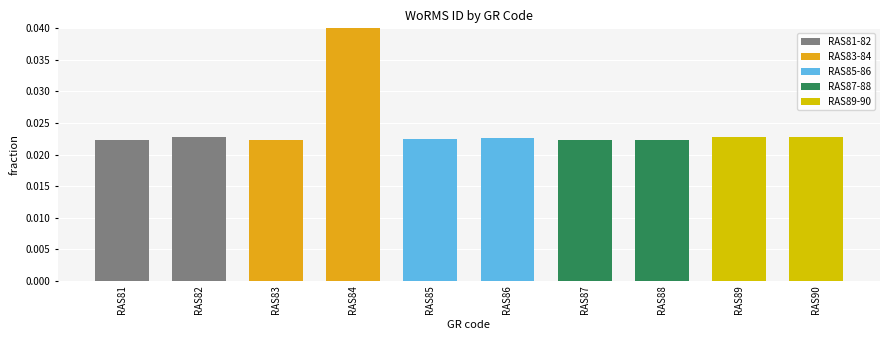

Count the values in the range 0 to 1.

10